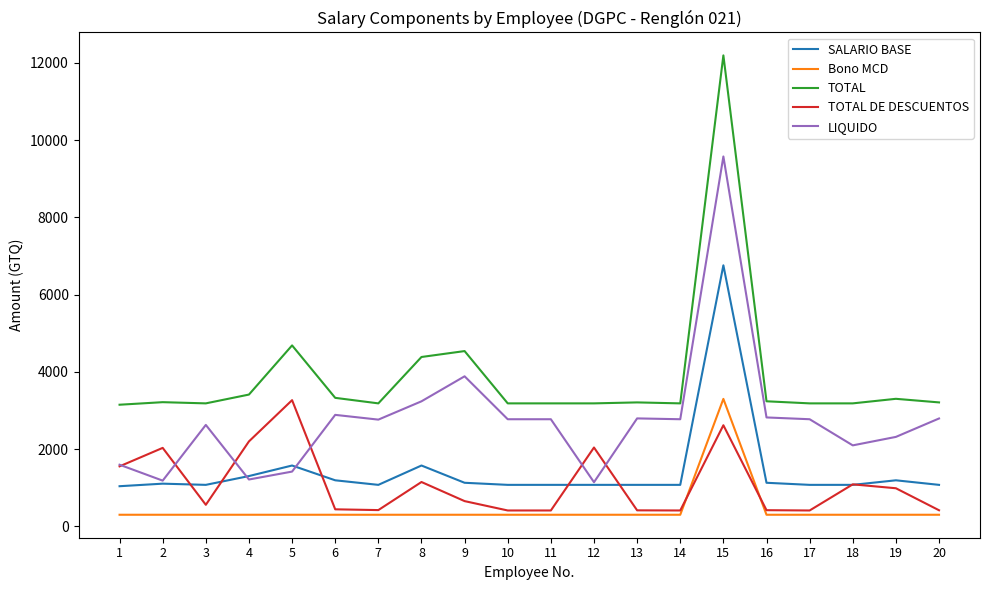

What is the smallest value displayed?

300.0